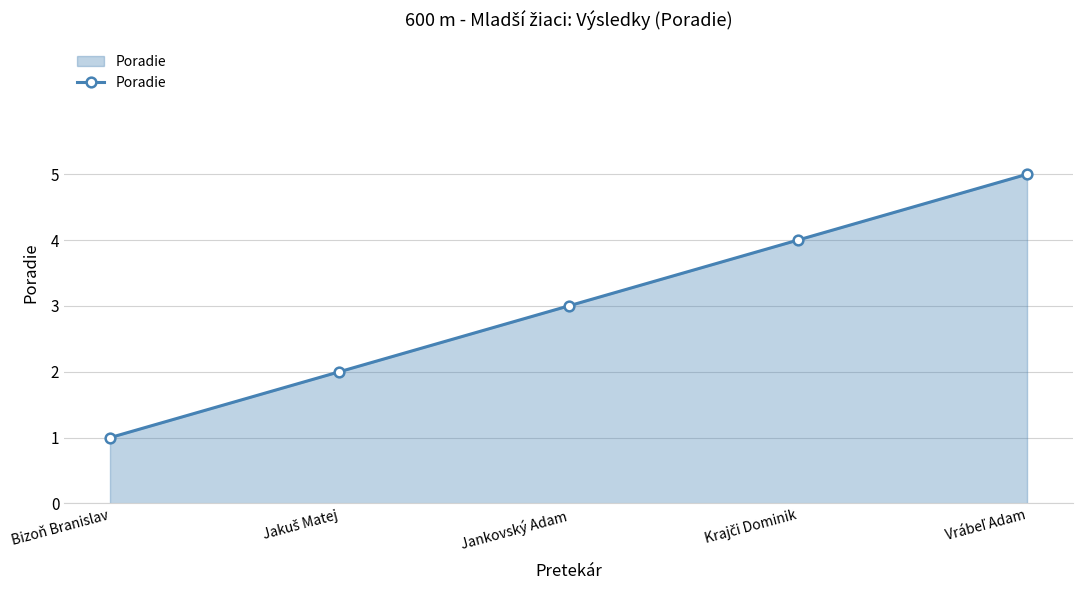

Reading left to right, what are all the values shown in this chart?

1	2	3	4	5